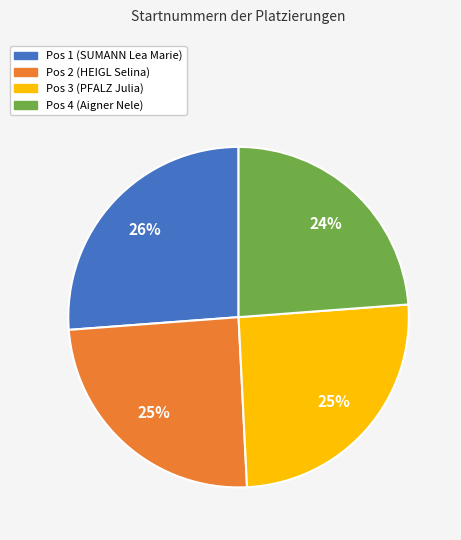

To the nearest percent, what portion does Pos 1 (SUMANN Lea Marie) represent?

26%